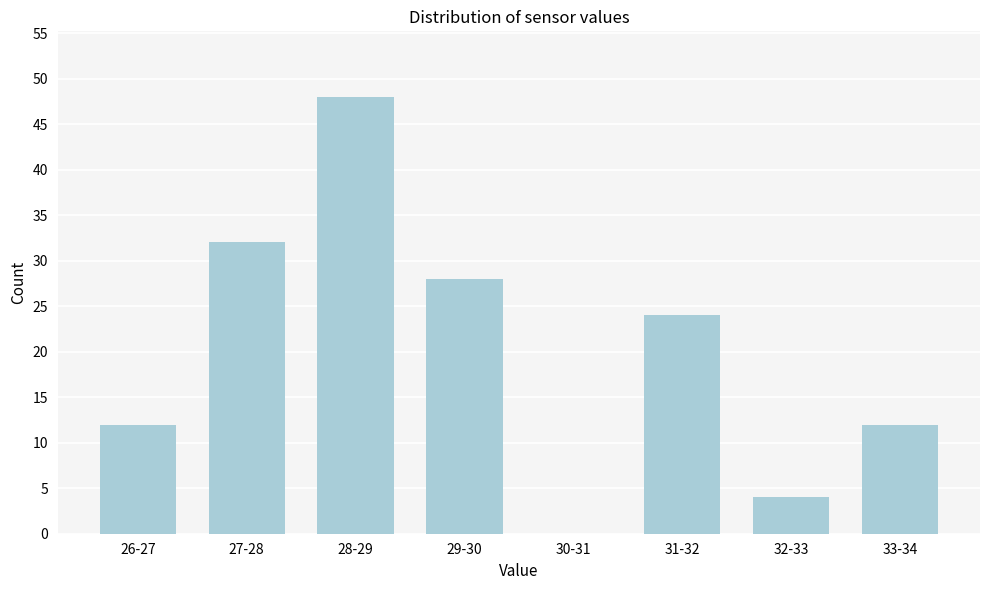

Reading left to right, extract all data points from this chart.

26-27=12	27-28=32	28-29=48	29-30=28	30-31=0	31-32=24	32-33=4	33-34=12